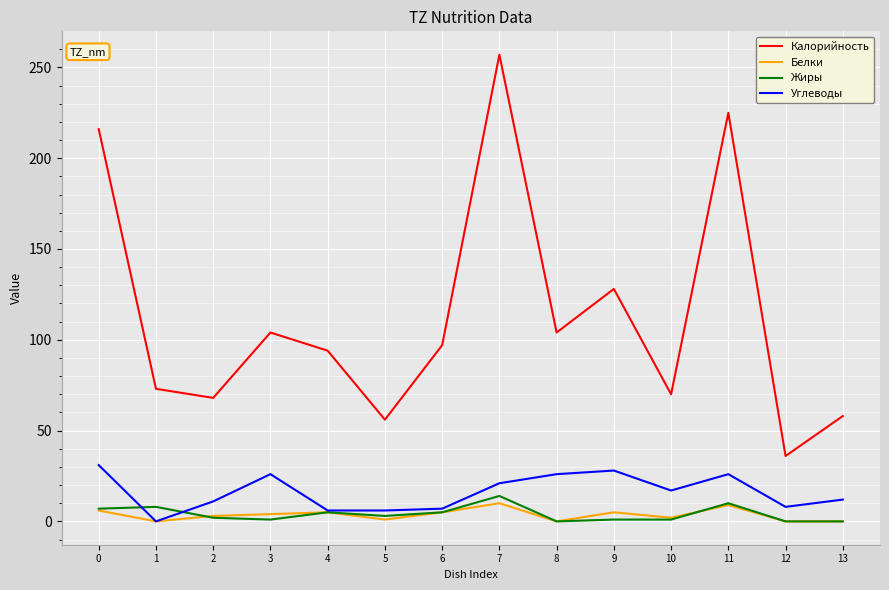

Is it true that Углеводы equals 21 at 7?

True